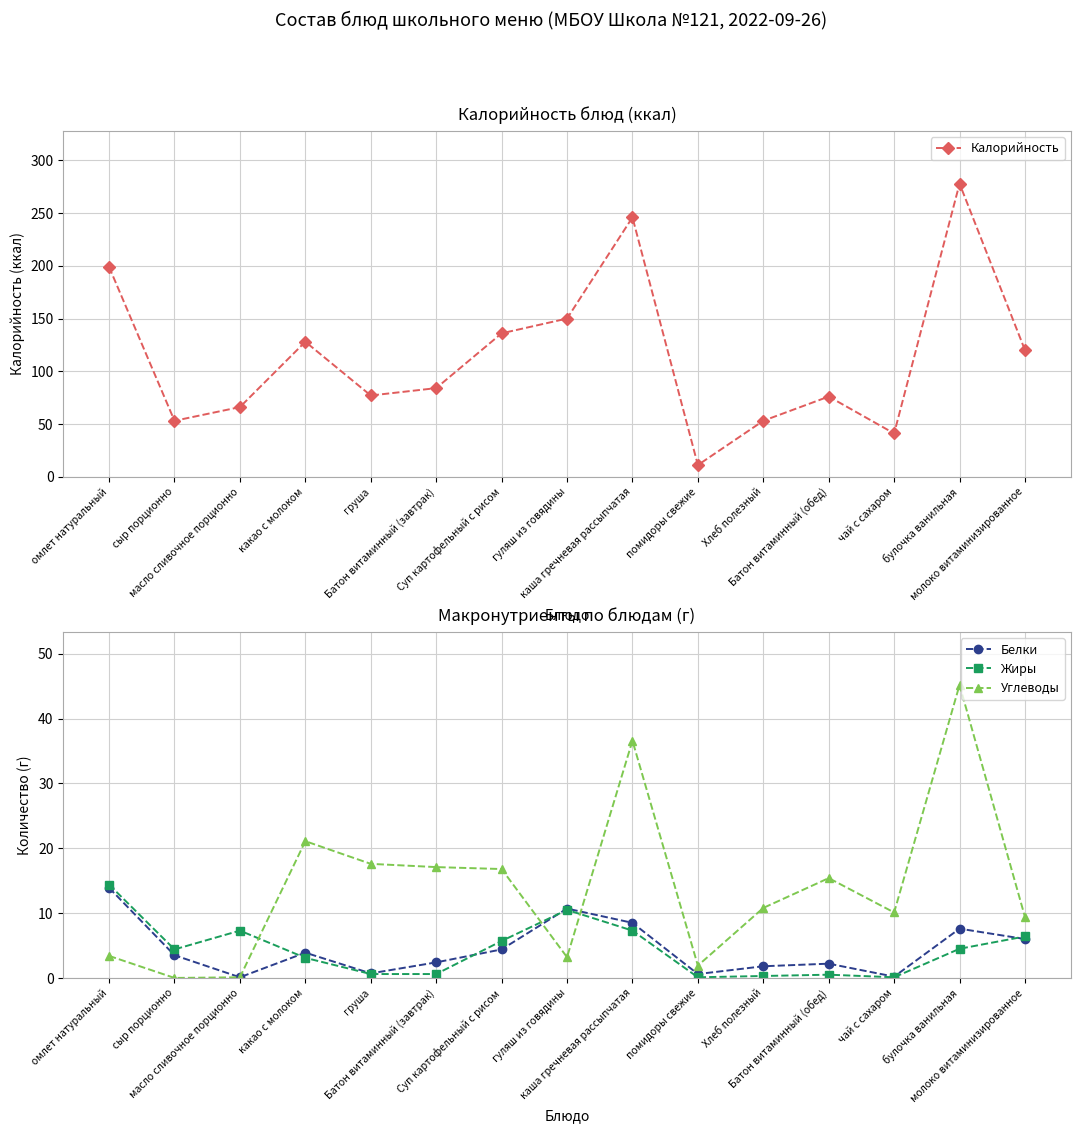

At how many categories does at least one series exceed 245?

2